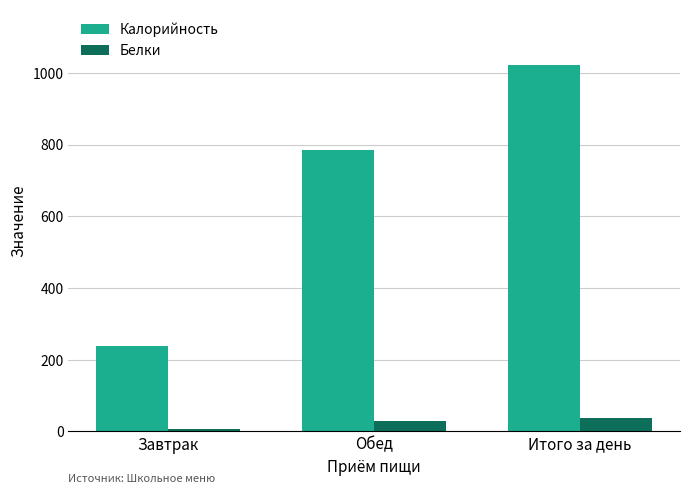

The Калорийность series shows 1611 at Итого за день. True or false?

False